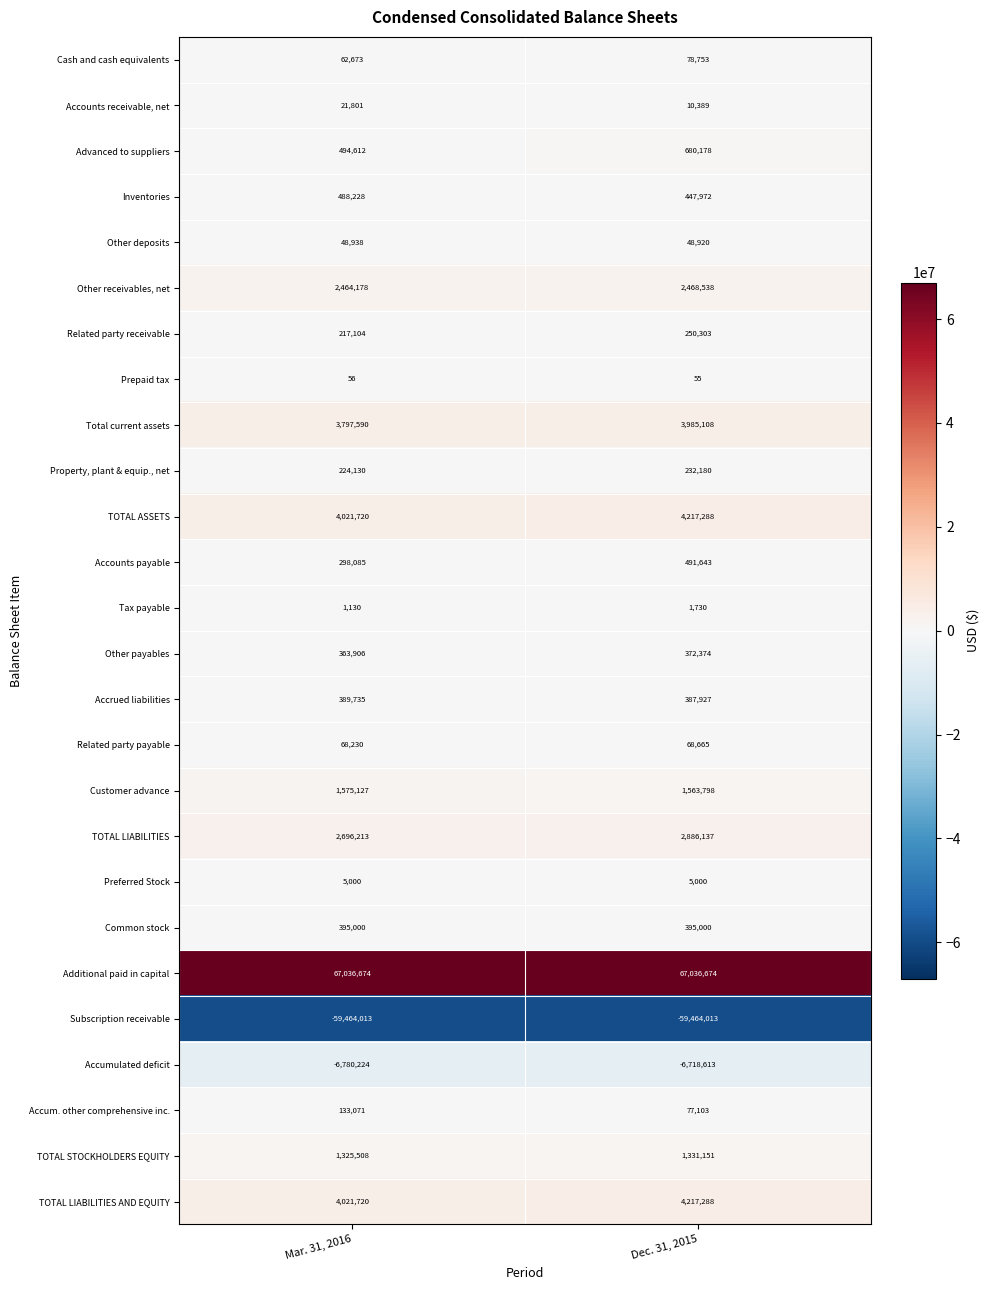

What is the average value of the Total current assets series?

3891349